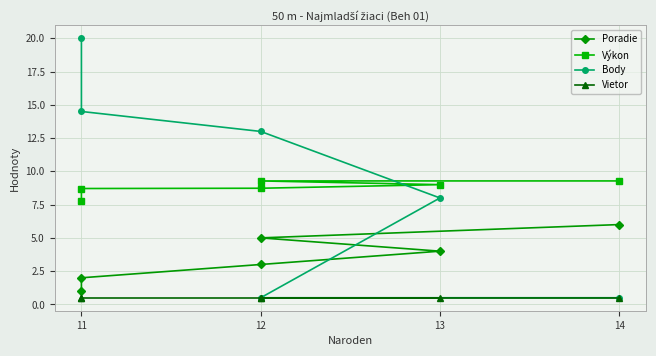

At which label does Výkon first exceed 9?

12